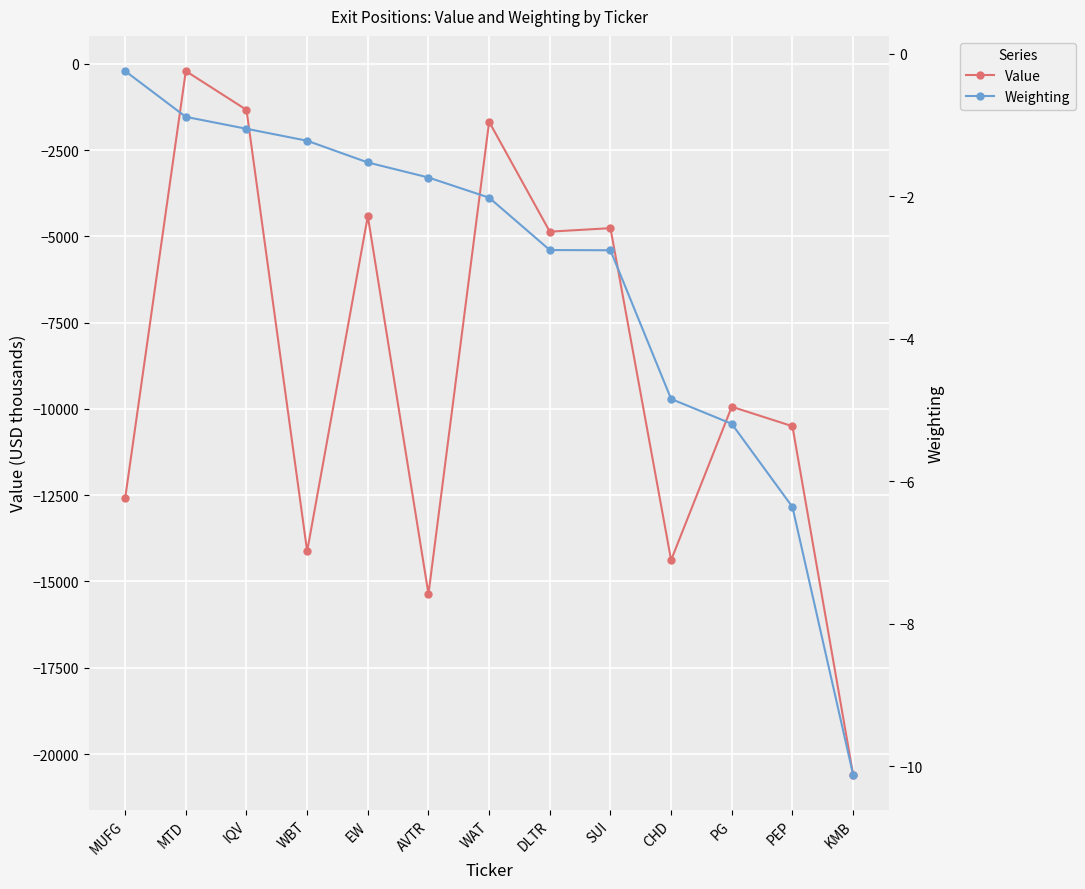

At which label is Value closest to -10402?

PEP